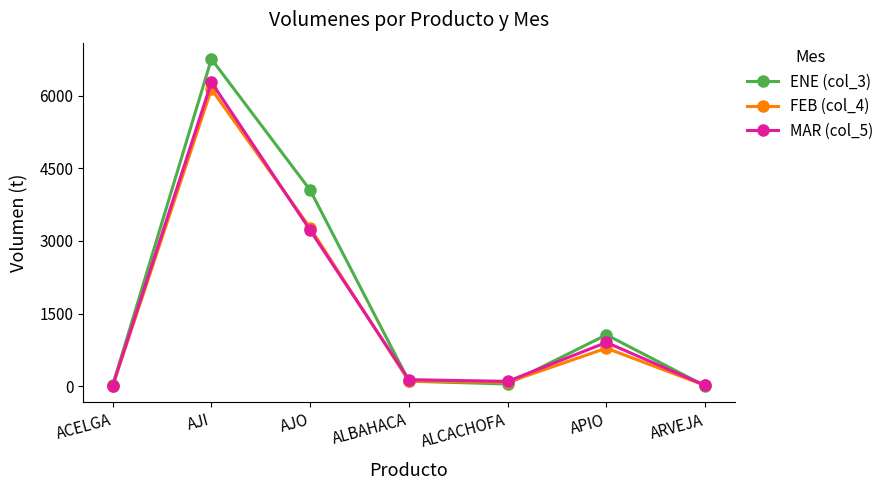

What is the total value across all series at APIO?

2753